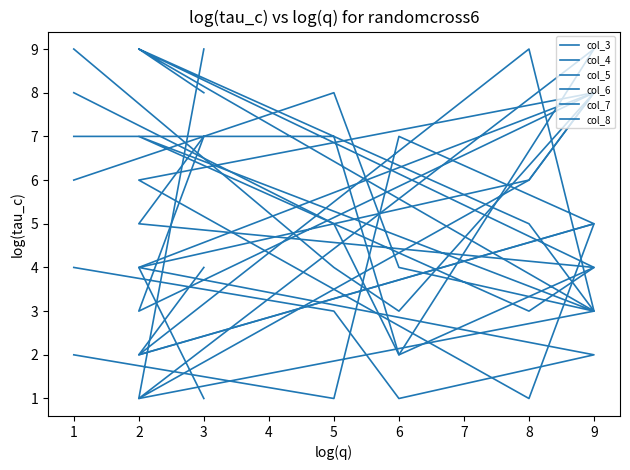

The col_7 series shows 1 at 5. True or false?

True